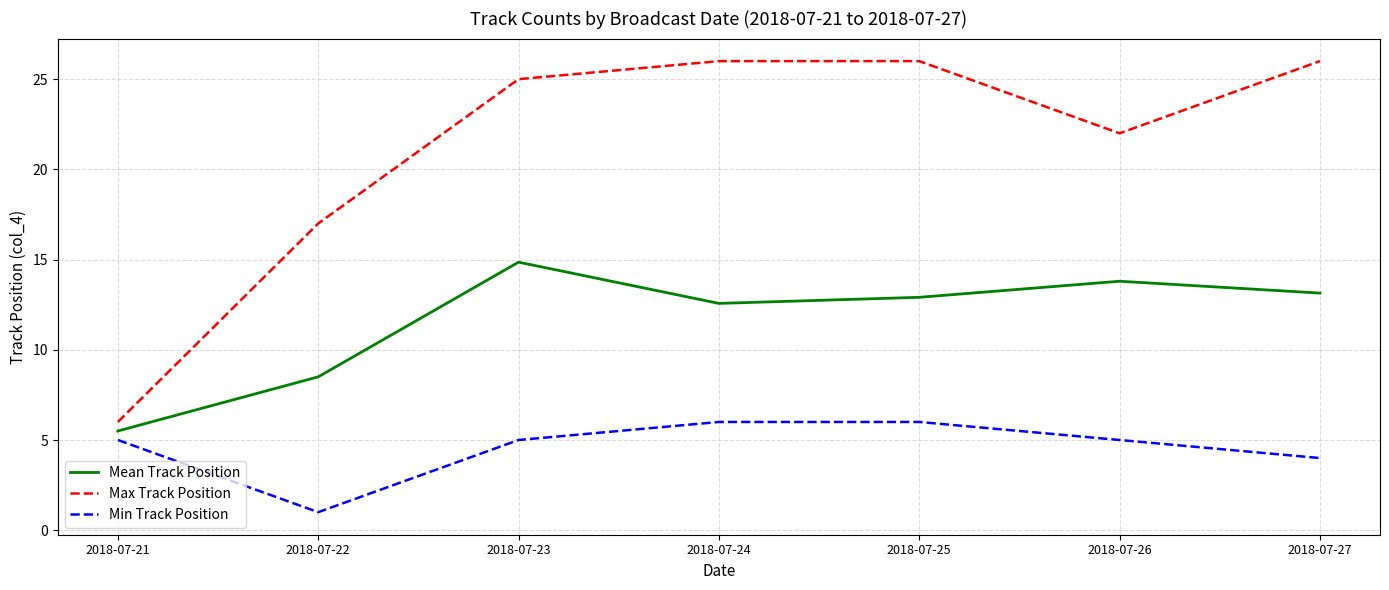

At which category does Min Track Position reach its first local valley?

2018-07-22